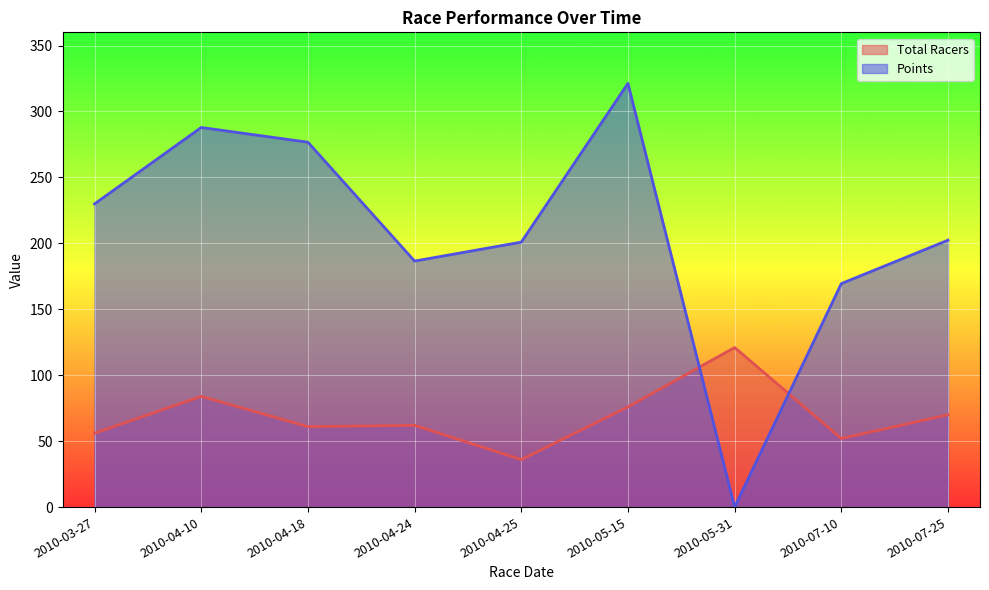

Where do Points and Total Racers first cross each other?

2010-05-15 and 2010-05-31